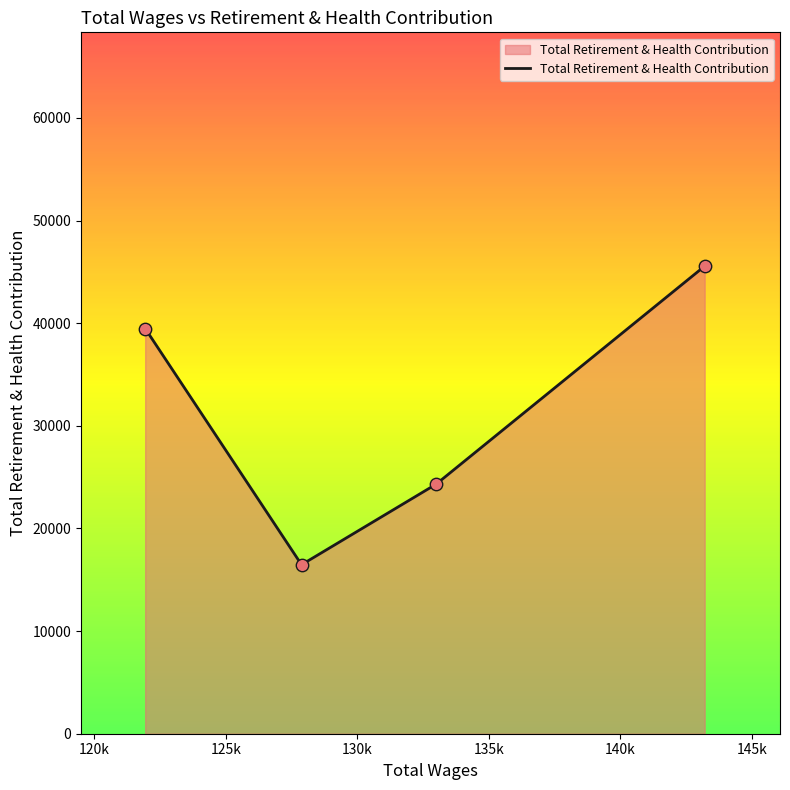

What is the minimum value shown in the chart?

16467